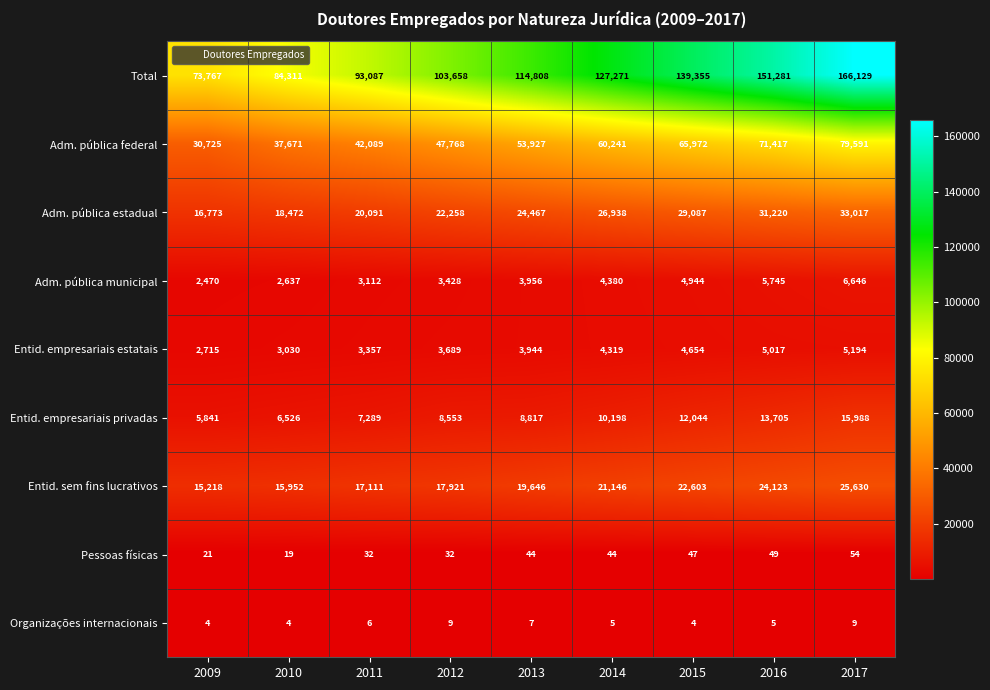

Between 2010 and 2016, which series saw the biggest shift?

Total